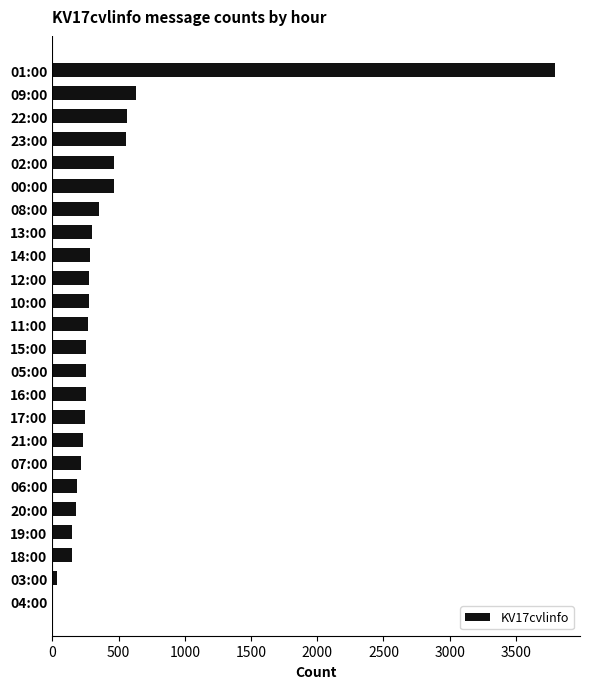

The value at 07:00 is 216. True or false?

True